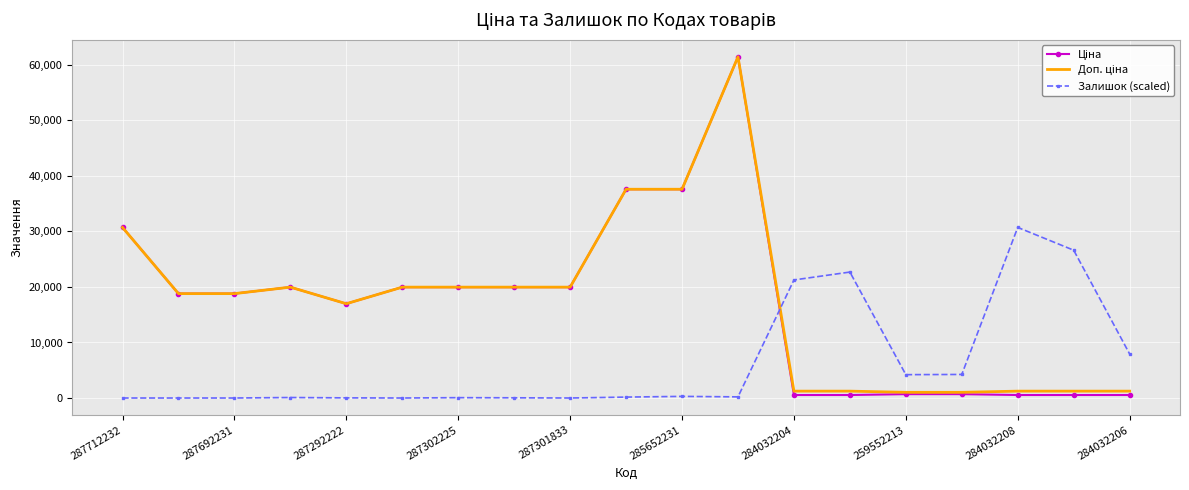

What is the total value across all series at 287301833?

39928.3